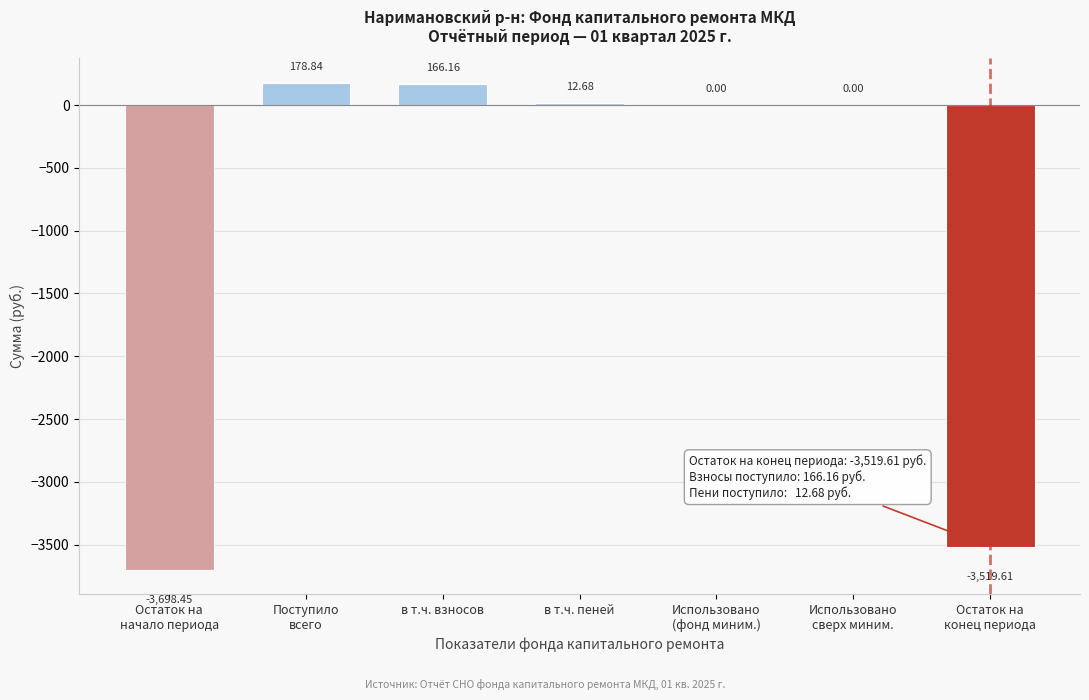

What is the sum of all values?

-6860.4